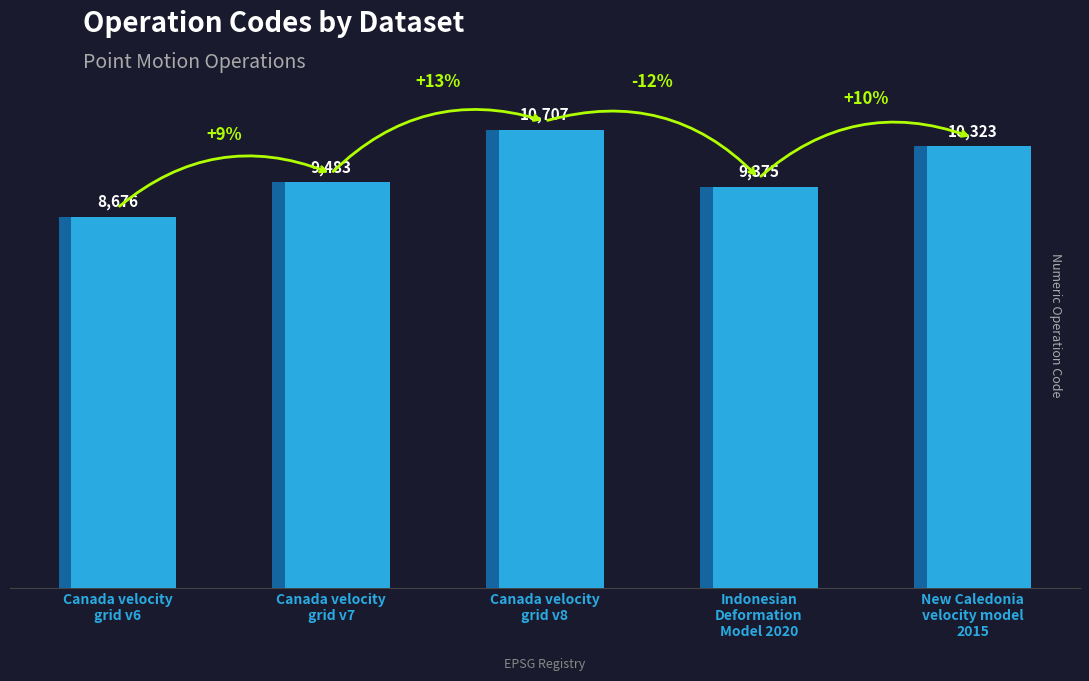

What is the sum of the values at Canada velocity
grid v7 and New Caledonia
velocity model
2015?

19806